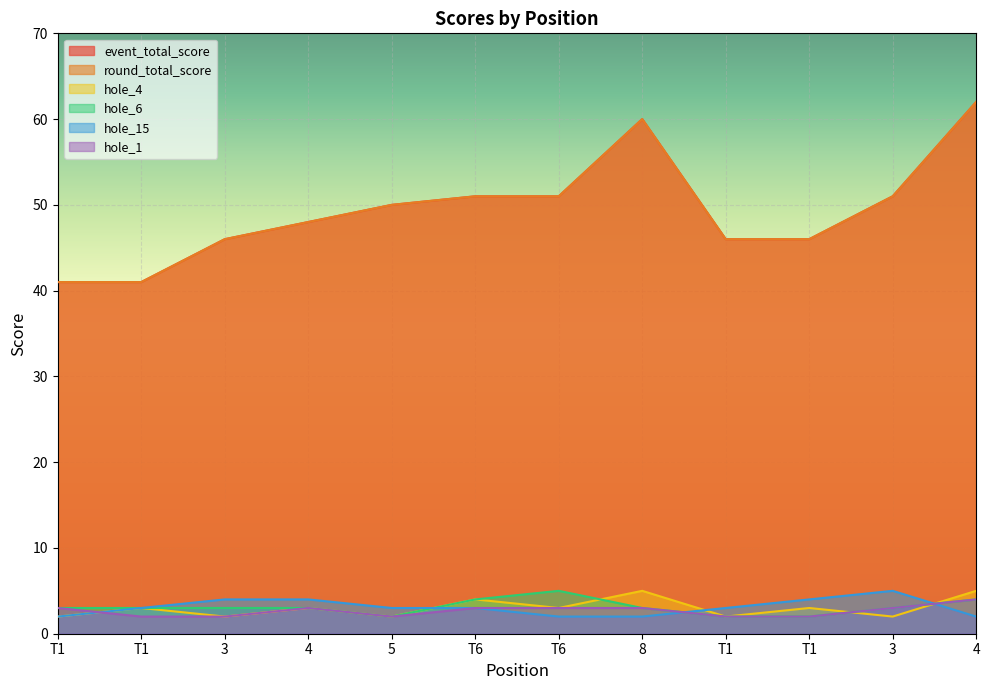

What is the label of the 3rd point from the left?

3